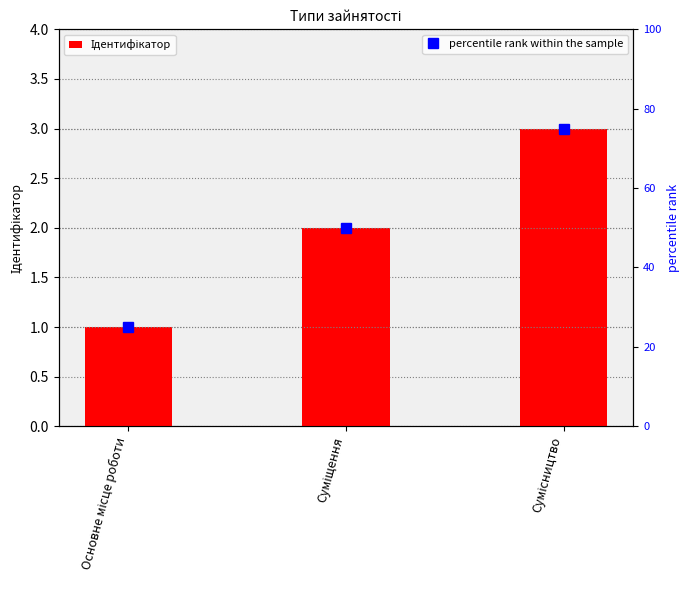

Rank the series by their average value, from highest to lowest.

percentile rank within the sample, Ідентифікатор